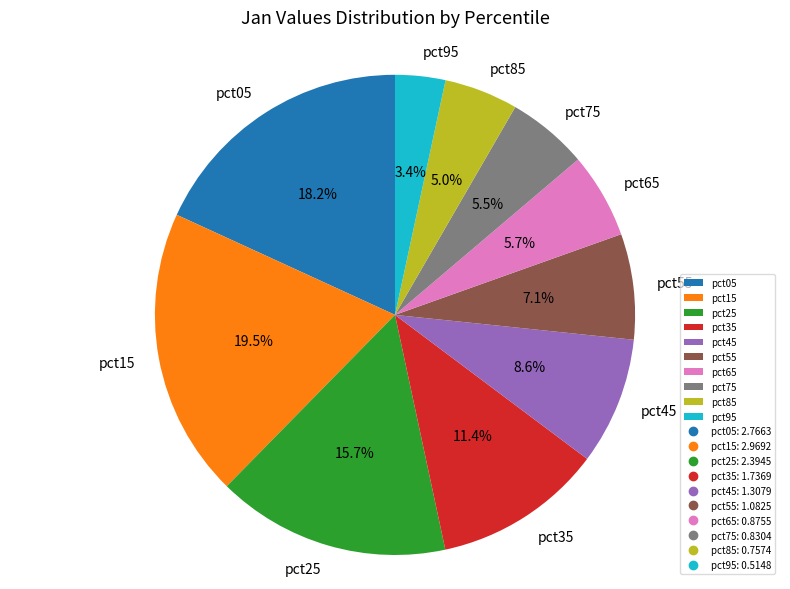

To the nearest percent, what percentage of the pie is pct95?

3%